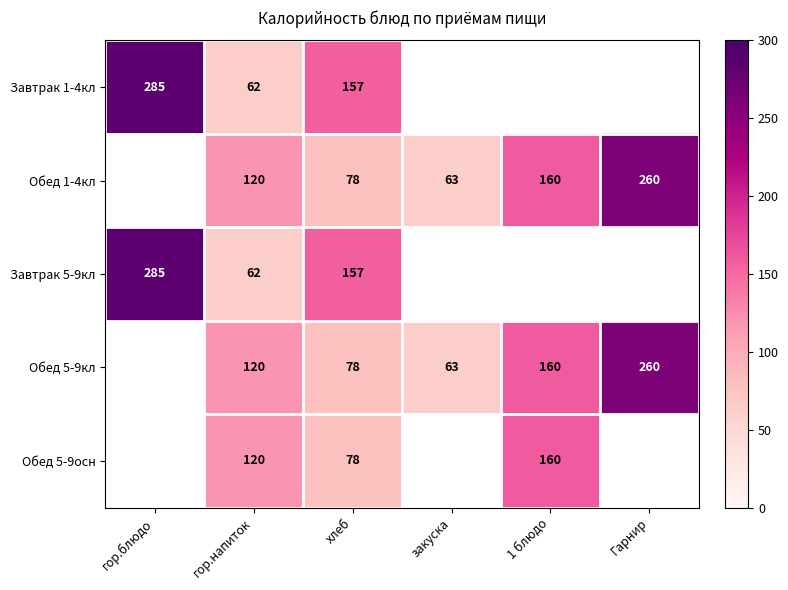

What is the spread (max minus min) of values at гор.напиток?

58